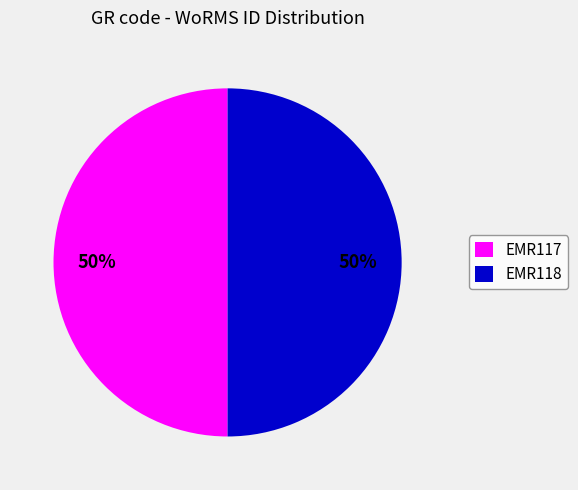

What is the ratio of the value at EMR118 to the value at EMR117?

1.0